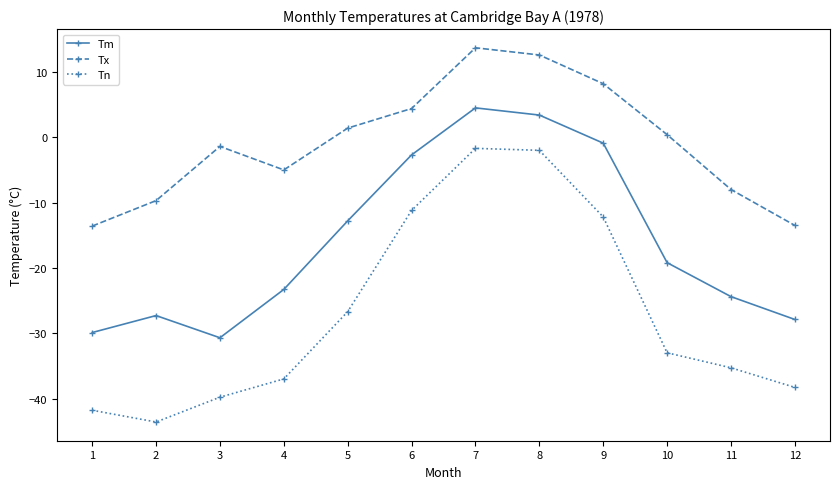

Is this an area chart (filled region under the line)?

No